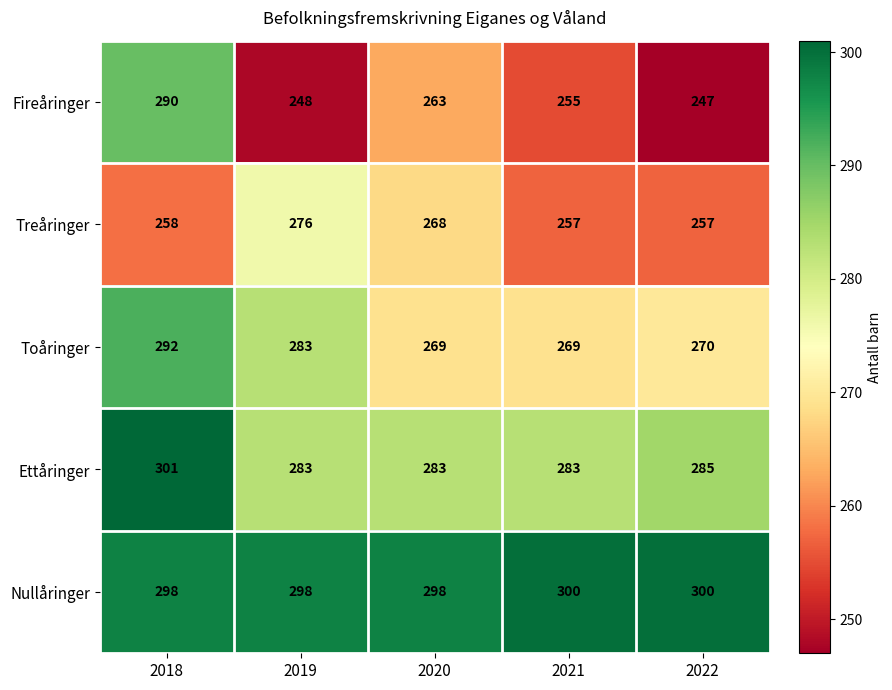

What is the difference between the highest and lowest values at 2020?

35